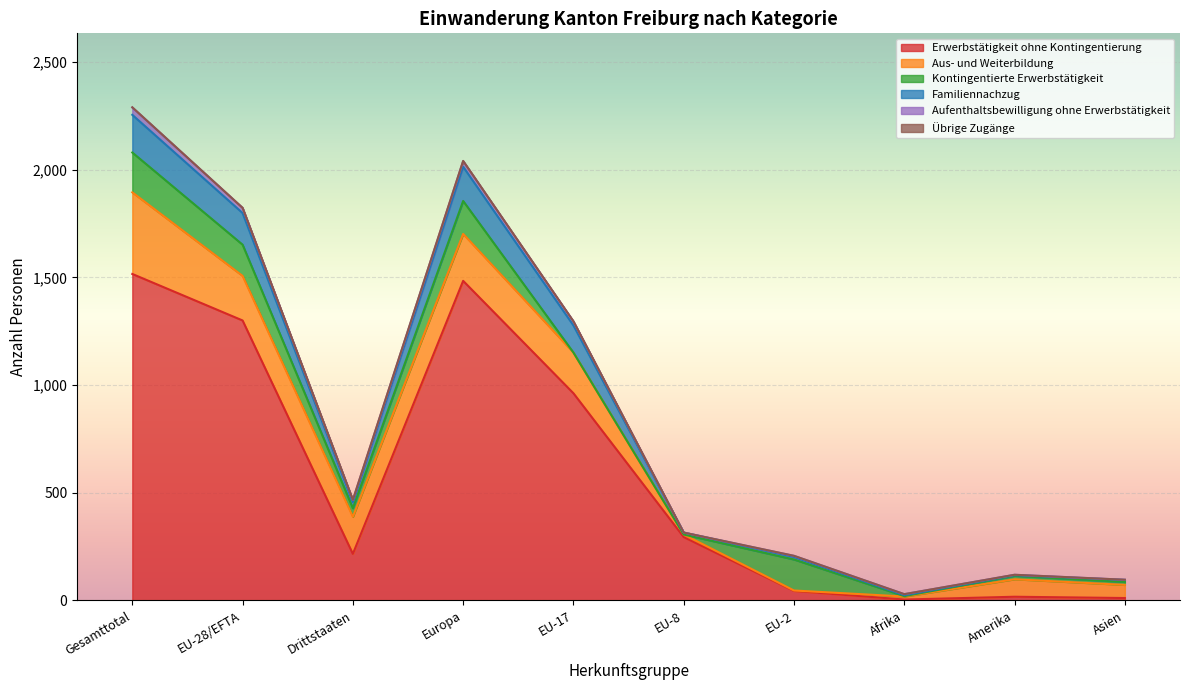

Reading right to left, what are all the values shown in this chart?

Erwerbstätigkeit ohne Kontingentierung: 11	17	4	44	294	962	1484	216	1300	1516
Aus- und Weiterbildung: 61	81	14	2	12	189	218	172	207	379
Kontingentierte Erwerbstätigkeit: 14	16	2	144	0	0	153	40	145	185
Familiennachzug: 9	3	4	12	9	126	159	28	147	175
Aufenthaltsbewilligung ohne Erwerbstätigkeit: 1	2	5	5	0	19	26	10	24	34
Übrige Zugänge: 0	0	0	0	0	0	1	1	0	1